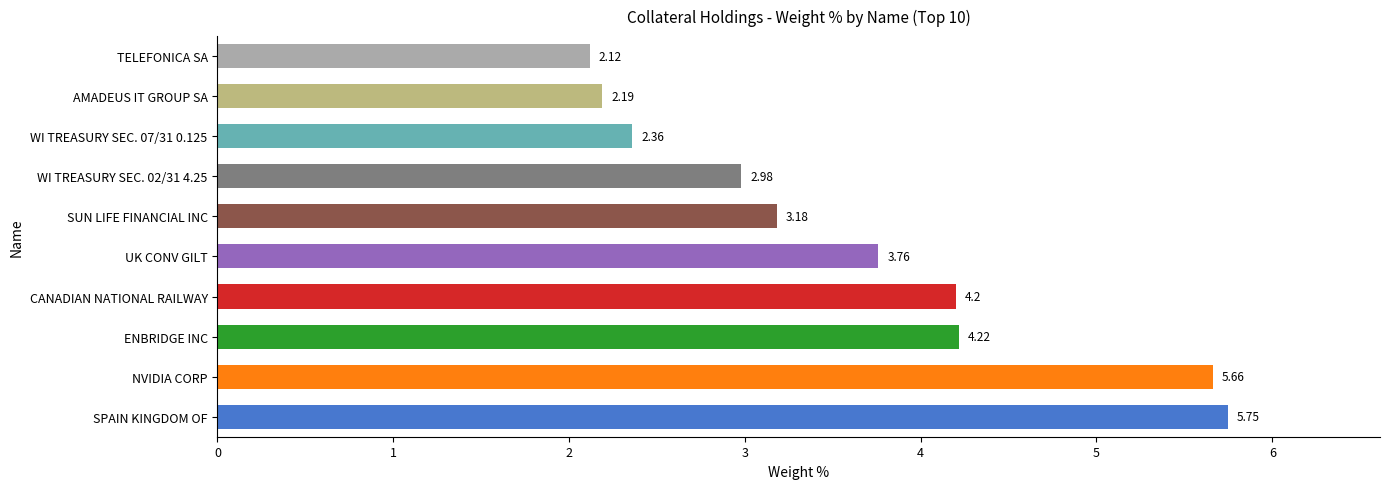

Which has a higher value, AMADEUS IT GROUP SA or WI TREASURY SEC. 02/31 4.25?

WI TREASURY SEC. 02/31 4.25